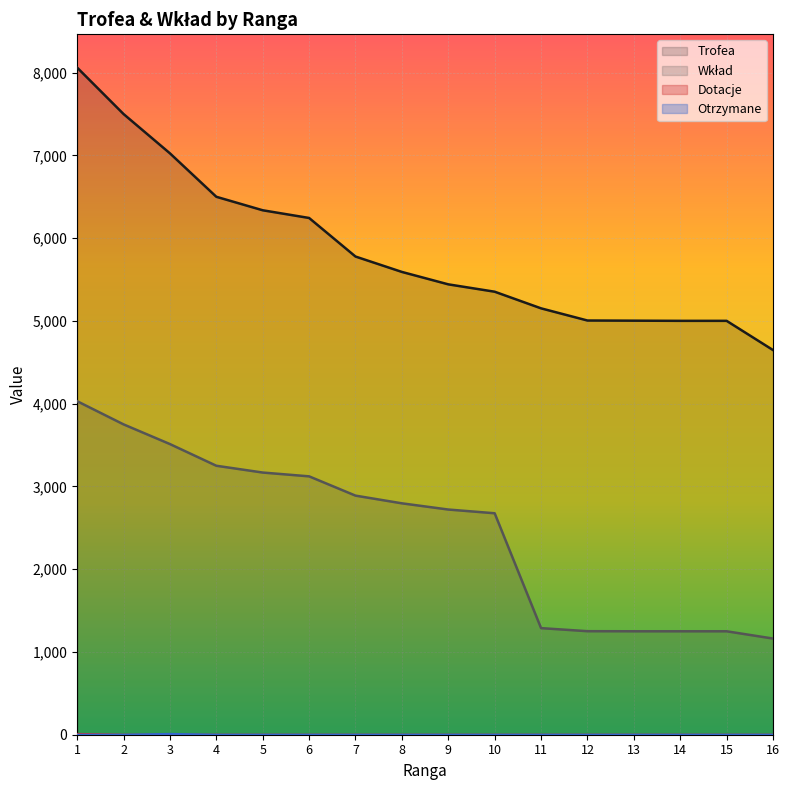

True or false: Wkład and Otrzymane intersect in this chart.

False